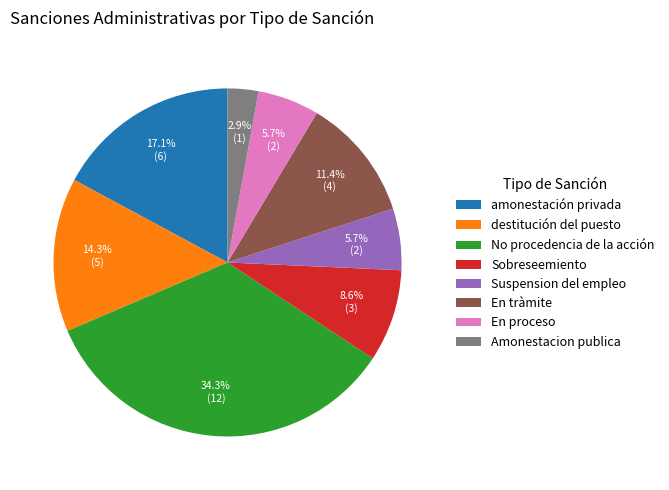

Approximately how many times larger is the value at En proceso compared to amonestación privada?

0.3